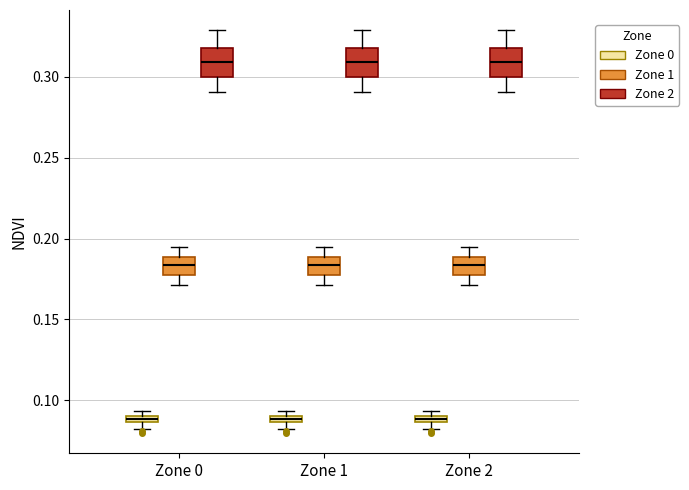

Where does the lower whisker of the box for Zone 1 (Zone 2) end on the y-axis? The values are not printed on the chart, so give them approximately, as read against the axis.

0.290